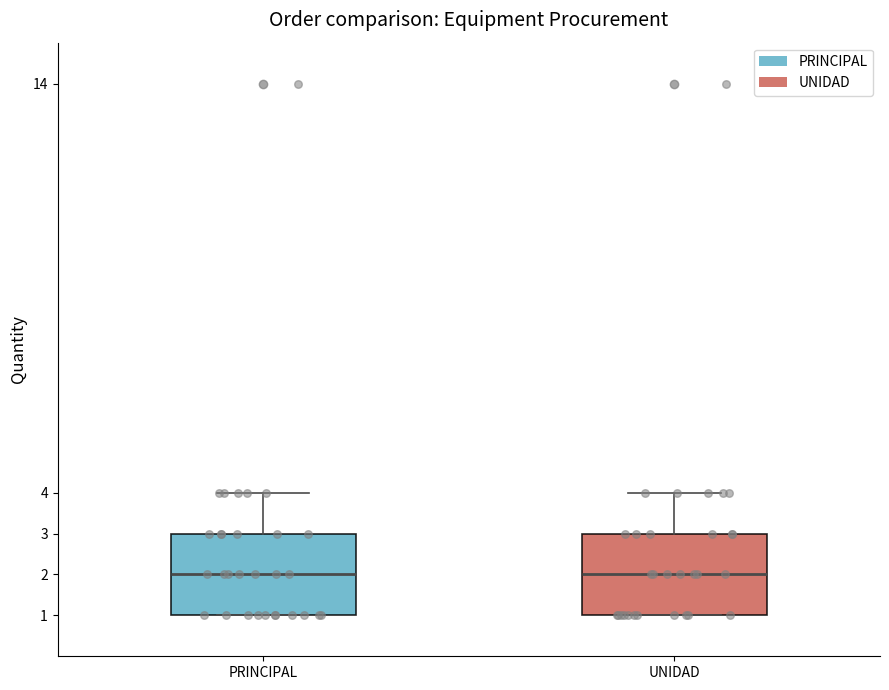

Reading left to right, read every box against the y-axis: the position of its median line, the range the box covers, and the ends of its whiskers. The values are not printed on the chart, so give them approximately, as read against the axis.

PRINCIPAL: median 2, box 1 to 3, whiskers 1 to 4
UNIDAD: median 2, box 1 to 3, whiskers 1 to 4